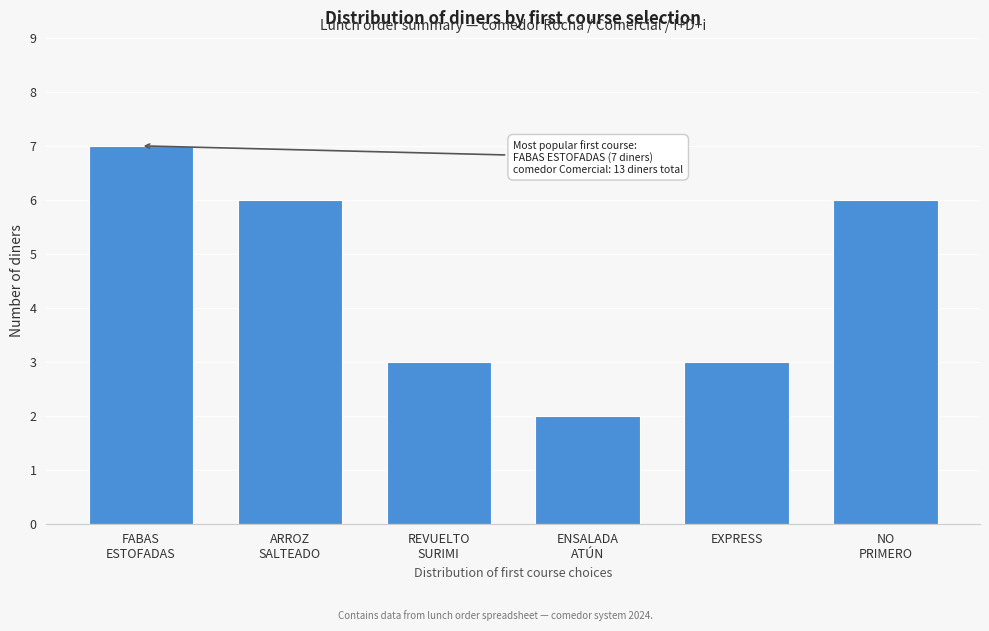

Reading left to right, list all the values displayed in this chart.

7	6	3	2	3	6